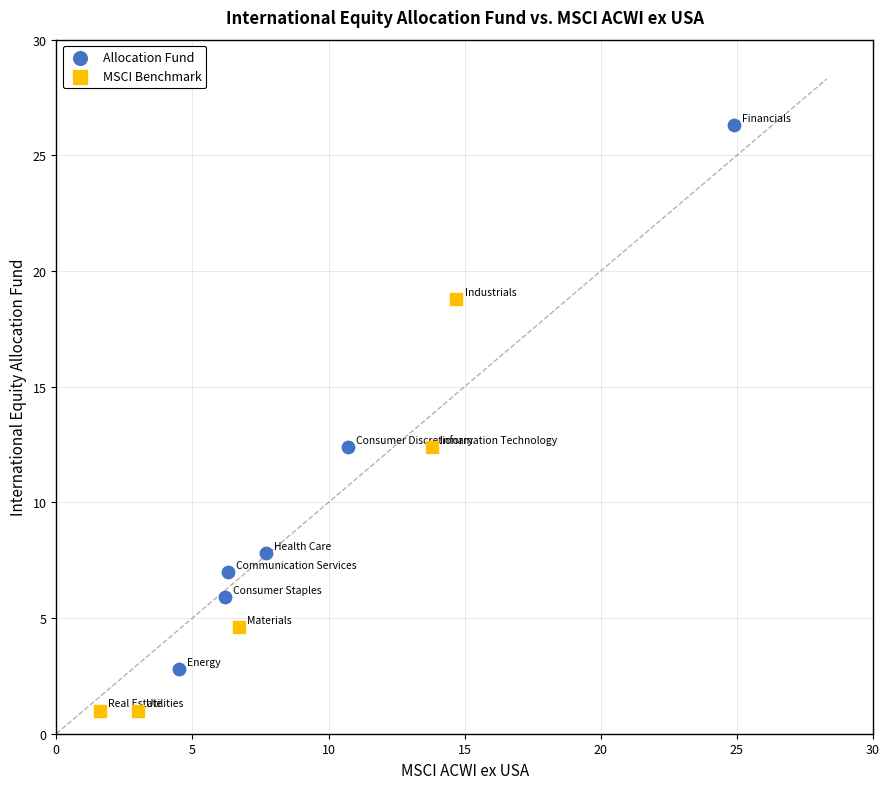

Which series has the largest Y range (max minus min)?

Allocation Fund